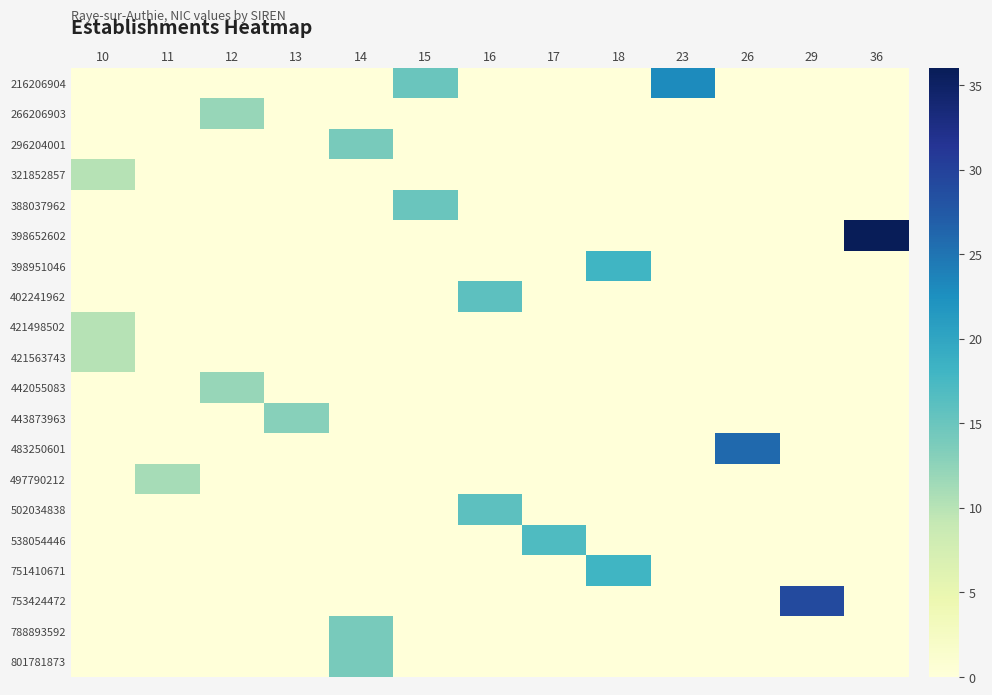

How many categories are shown in the chart?

13